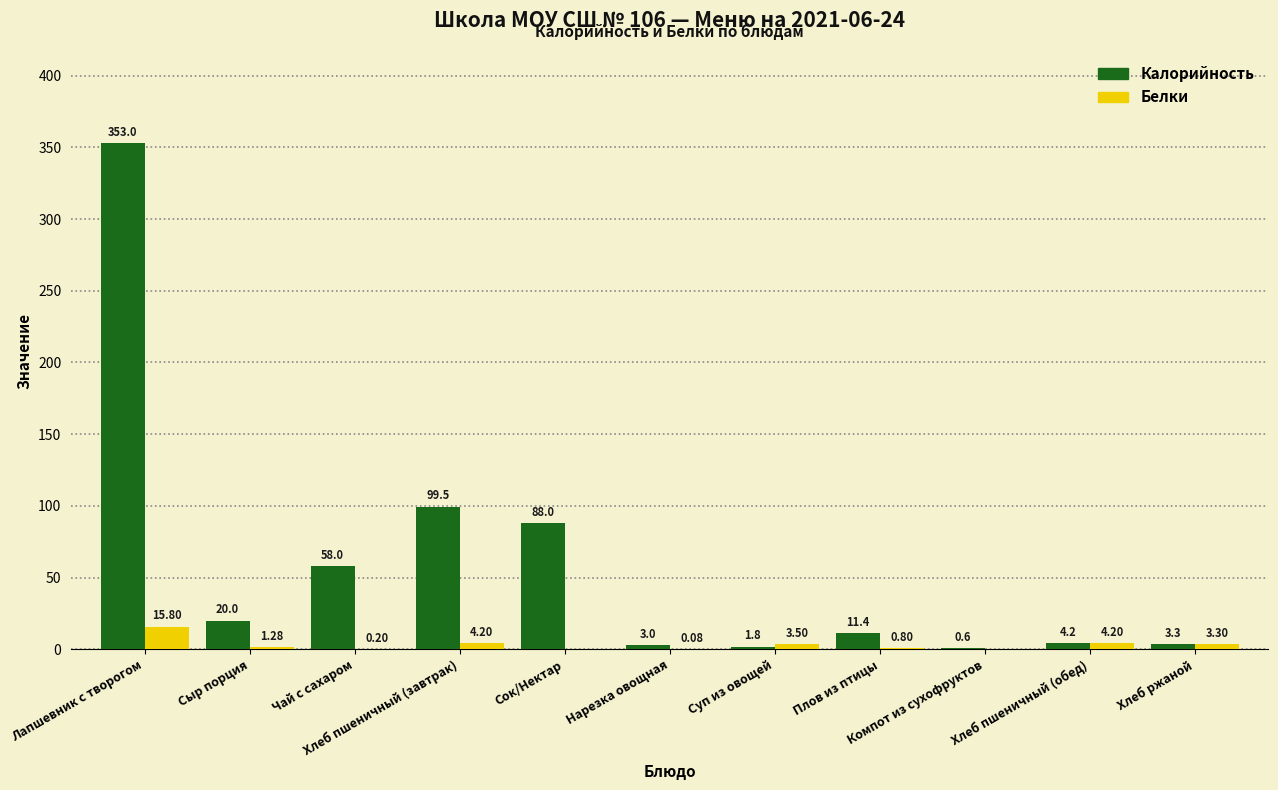

Which series has the largest total across all categories?

Калорийность